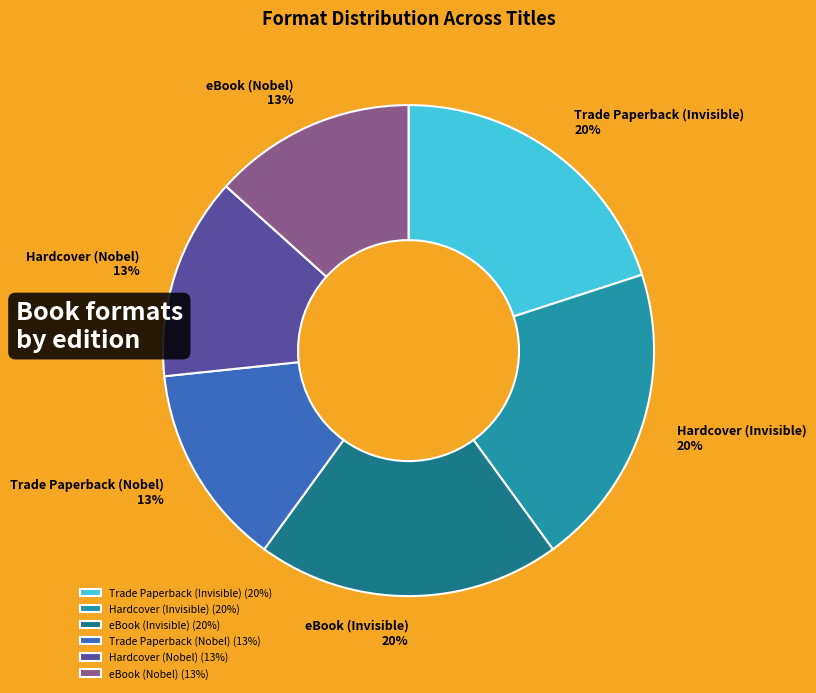

Is there any slice that represents more than half of the pie?

No